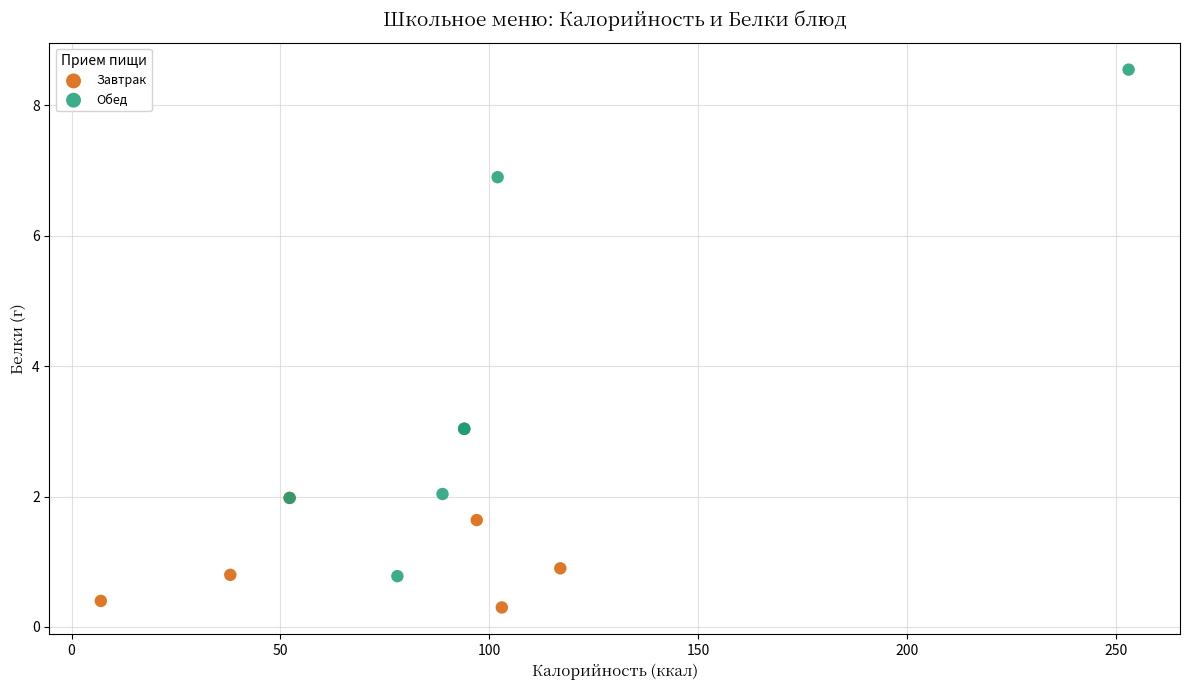

Which series contains the highest Y value?

Обед